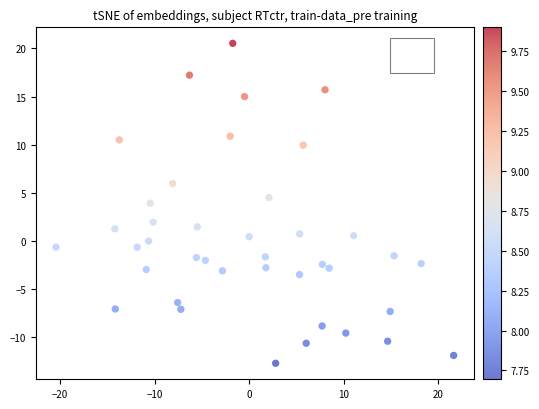

What is the range of Y values (max minus min)?

33.3